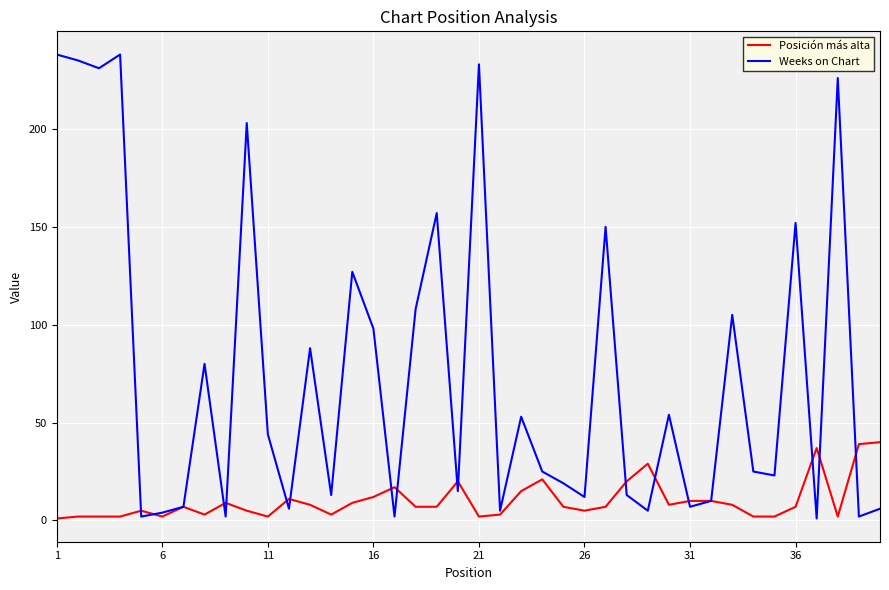

How many lines are shown in the chart?

2